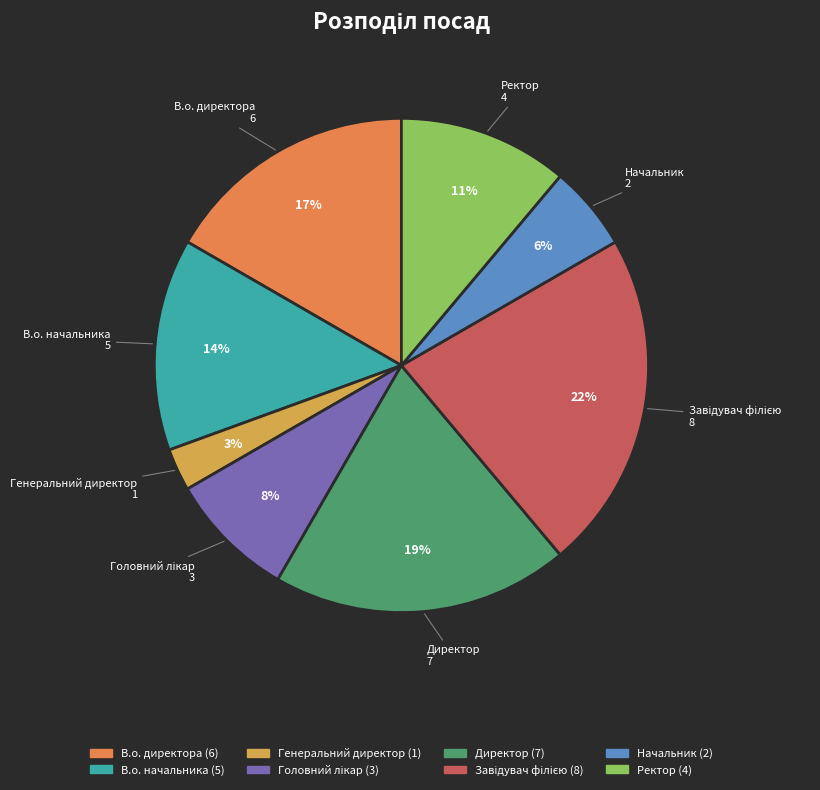

To the nearest percent, what portion does Ректор represent?

11%